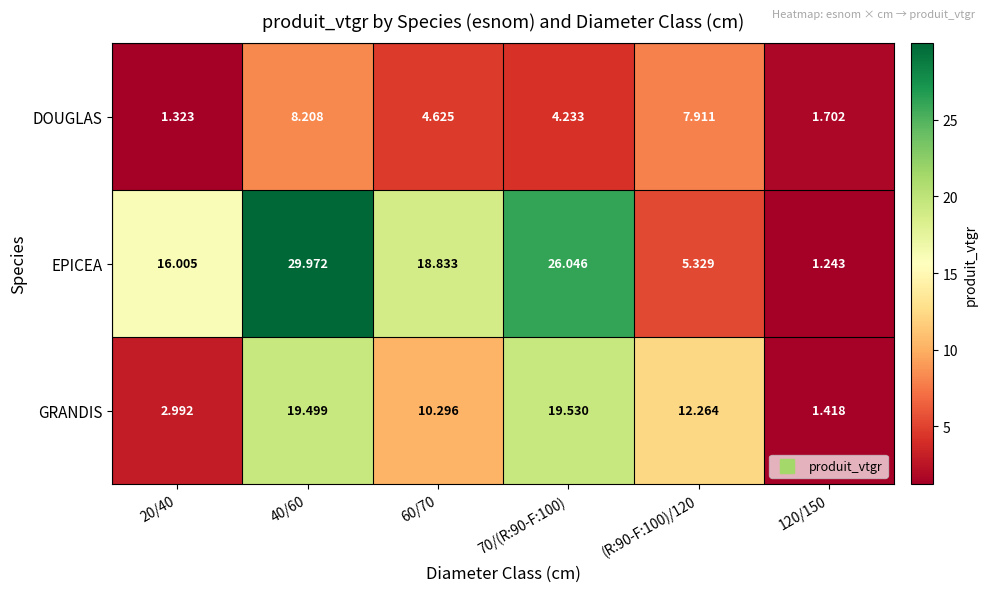

Between 40/60 and 60/70, which series saw the biggest shift?

EPICEA